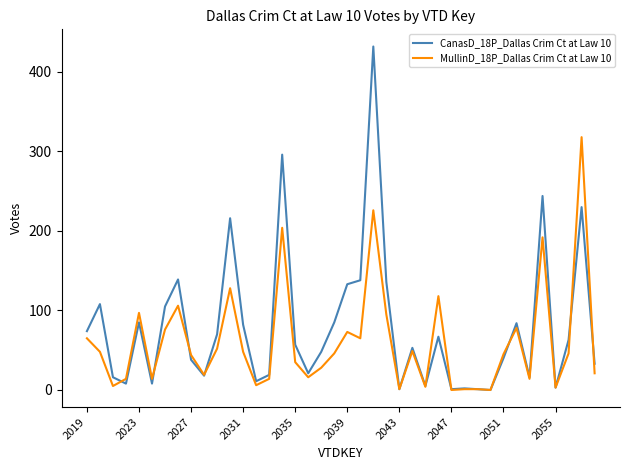

Rank the series by their average value, from lowest to highest.

MullinD_18P_Dallas Crim Ct at Law 10, CanasD_18P_Dallas Crim Ct at Law 10